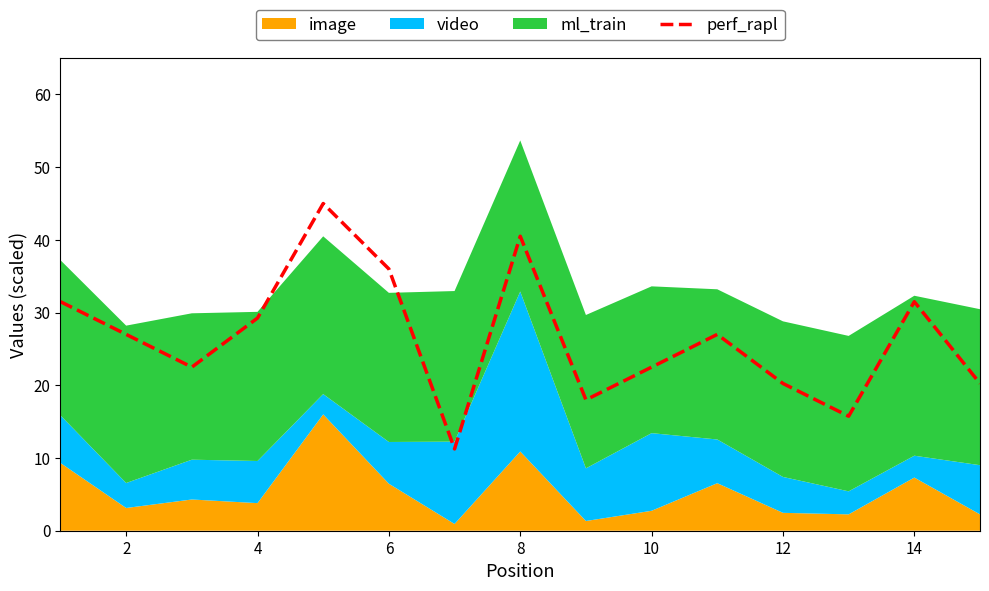

The value of perf_rapl at 10 is 22.5. True or false?

True